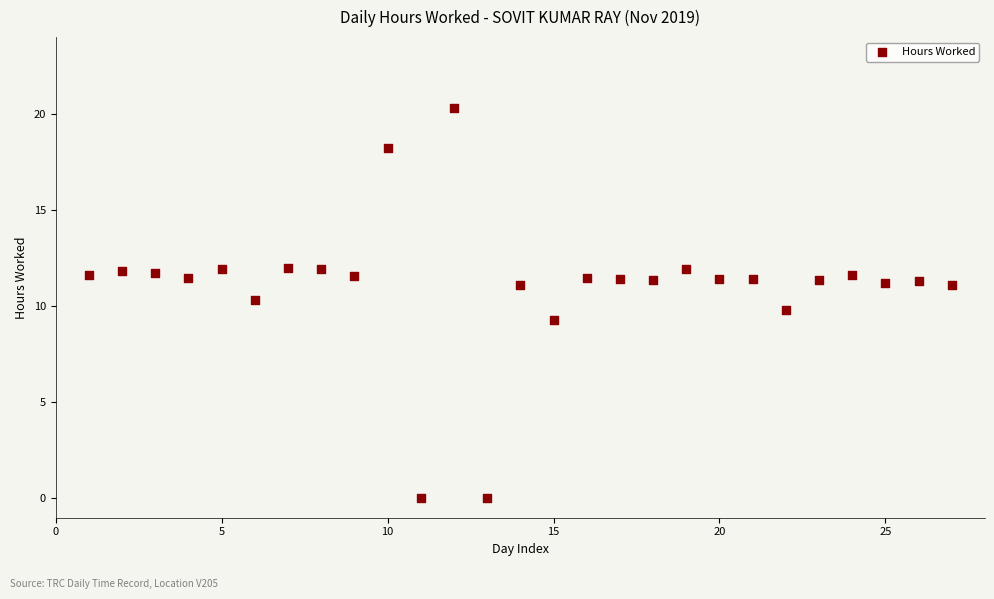

What is the range of Y values (max minus min)?

20.3